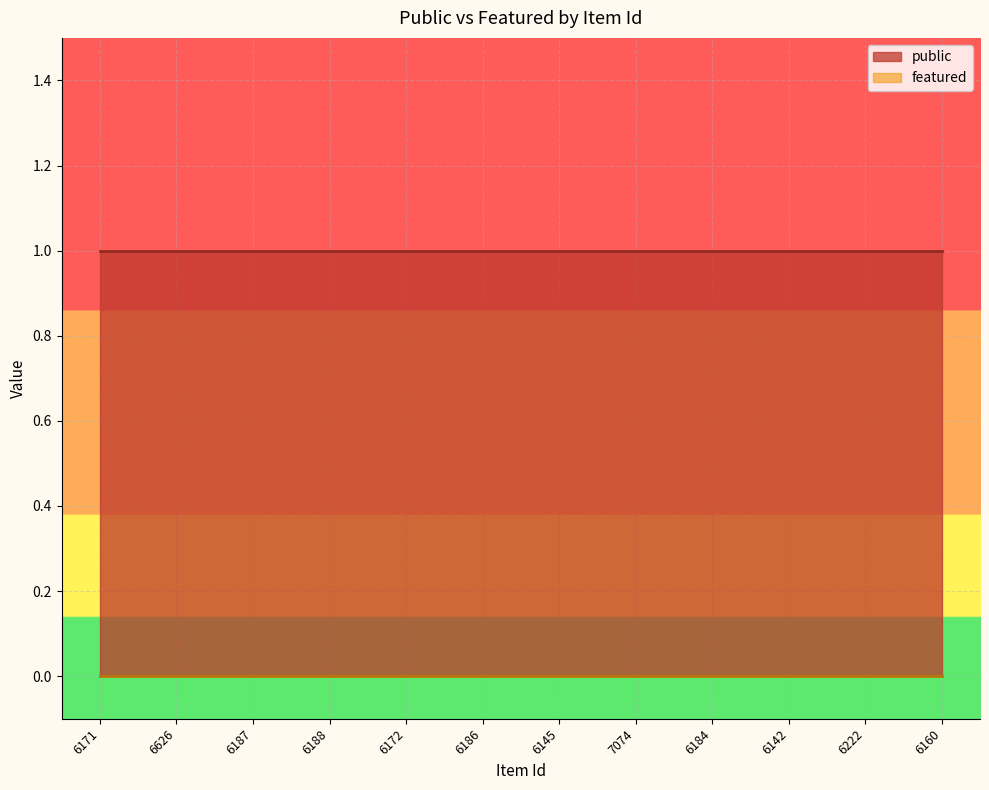

Which series has the widest spread of values?

public